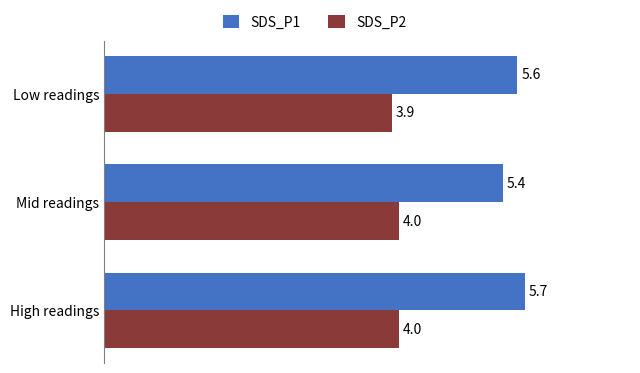

At which label does SDS_P1 reach its minimum?

Mid readings